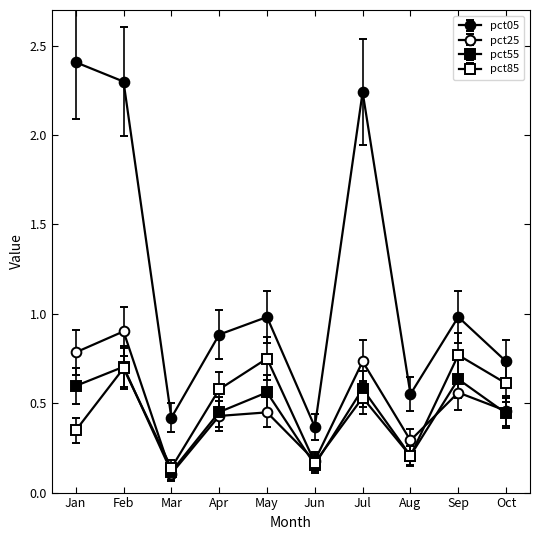

At which label does pct85 reach its peak?

Sep